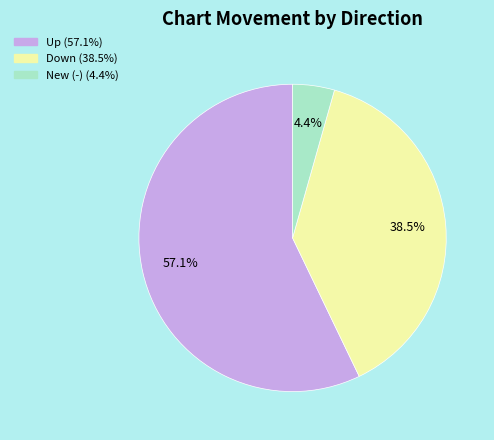

Is there a majority slice in this chart?

Yes